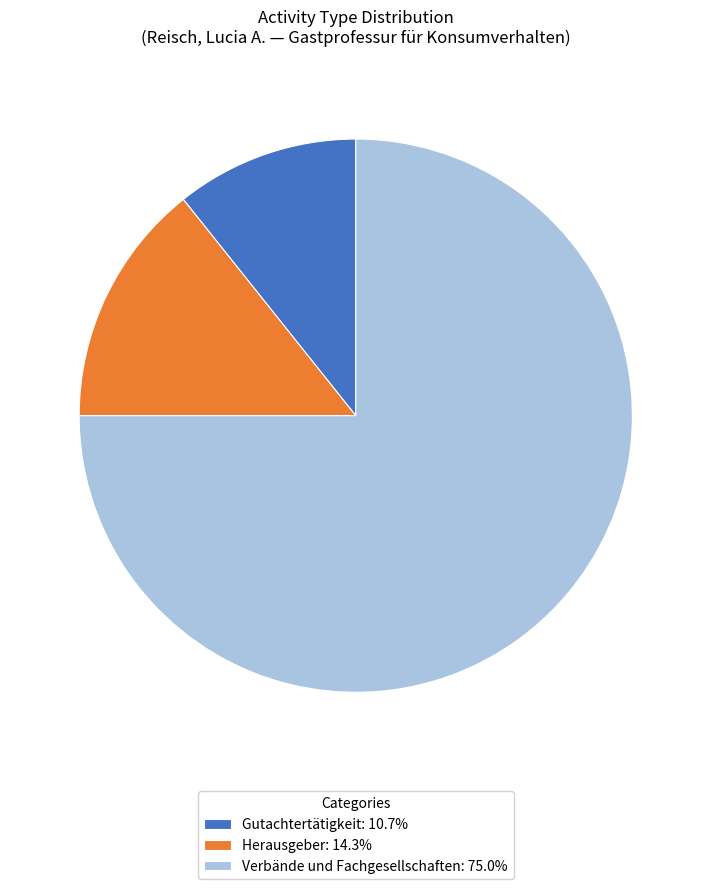

Is the sum of Herausgeber: 14.3% and Verbände und Fachgesellschaften: 75.0% greater than half?

Yes